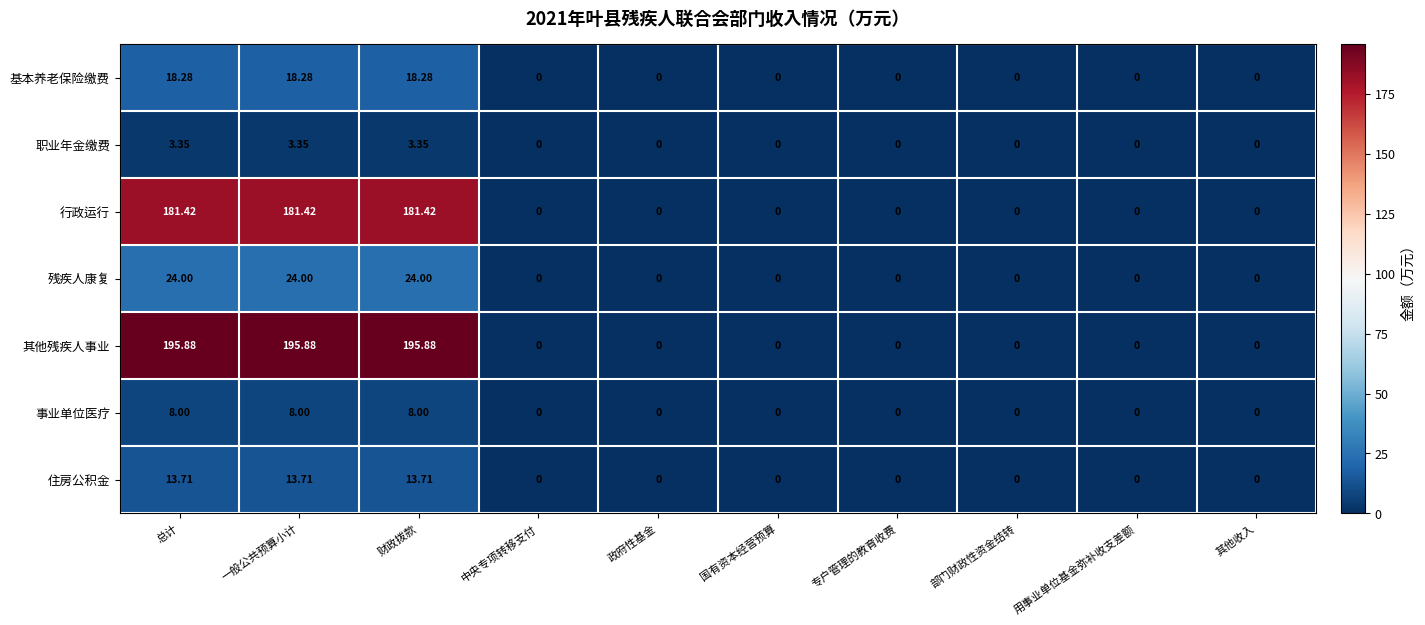

Which series has the largest range (max minus min)?

其他残疾人事业